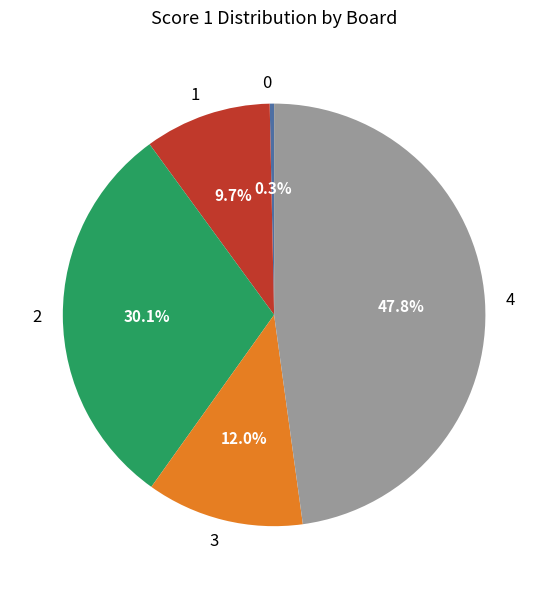

How much of the chart is everything except 1?

90.3%